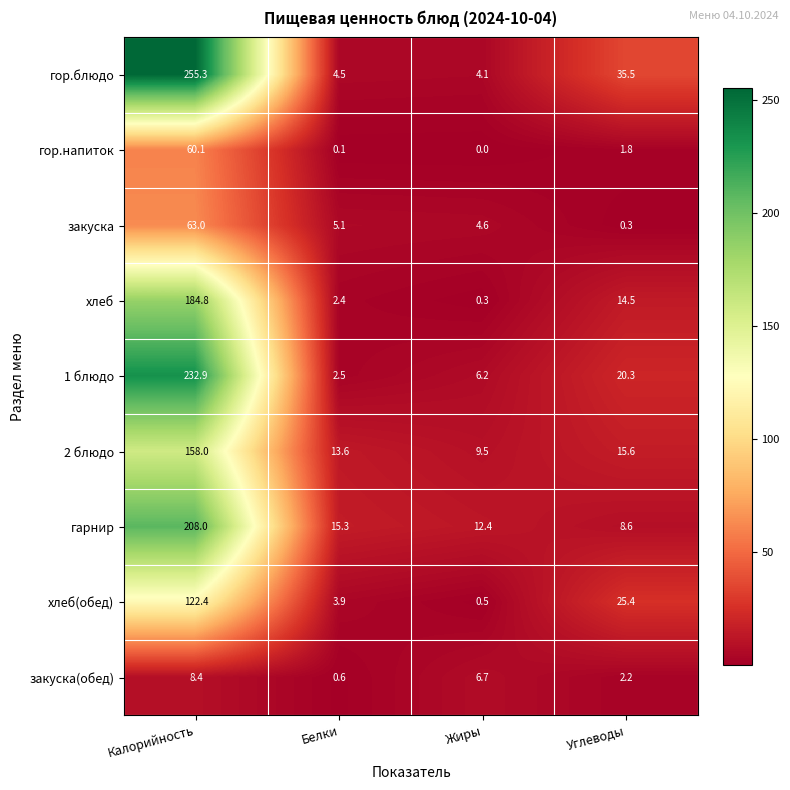

Read the гор.напиток value at Калорийность.

60.1